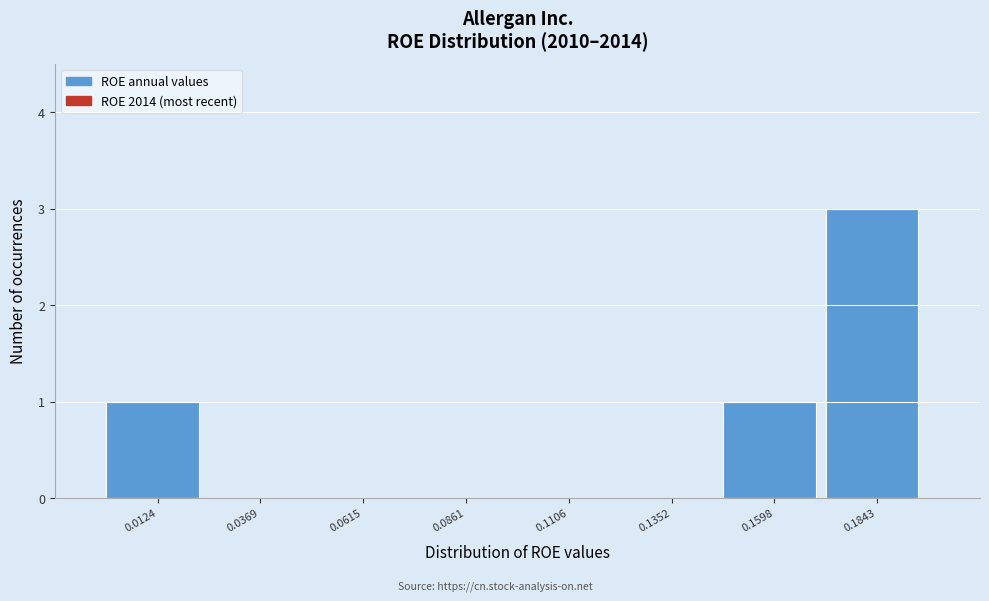

Reading left to right, list every bar in this chart as the range it spans on the x-axis followed by its height. Neither the bar edges nor the heights are printed on the chart, so give them approximately, as read against the axes.

0.000 to 0.025: 1
0.025 to 0.050: 0
0.050 to 0.075: 0
0.075 to 0.100: 0
0.100 to 0.125: 0
0.125 to 0.145: 0
0.145 to 0.170: 1
0.170 to 0.195: 3